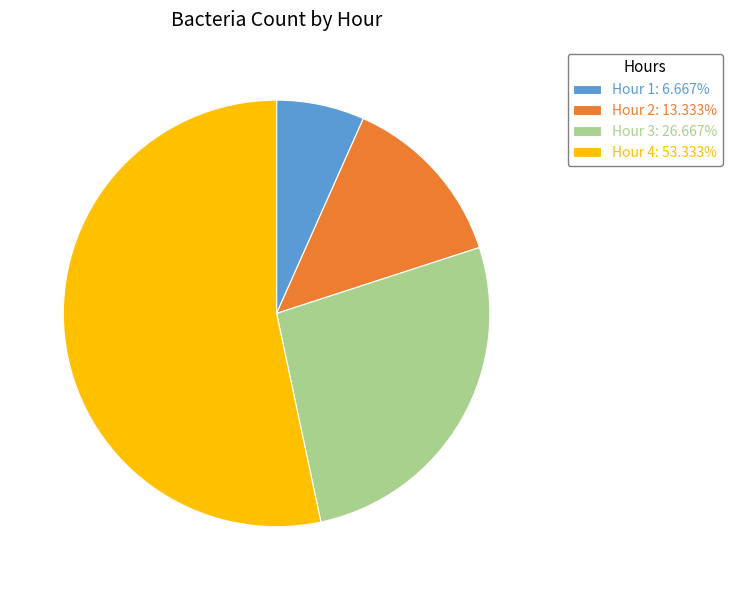

Is the sum of Hour 1: 6.667% and Hour 2: 13.333% greater than half?

No